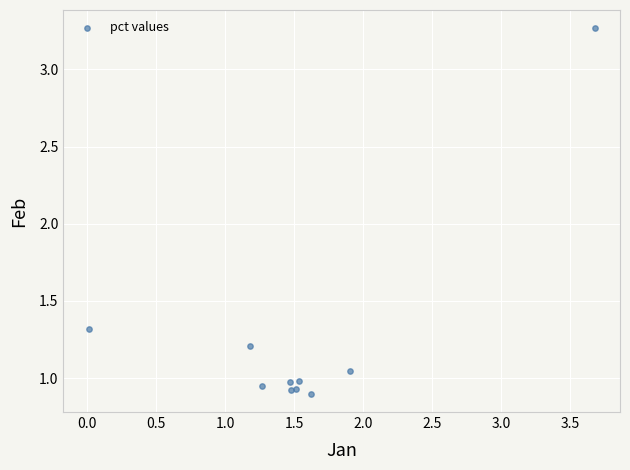

What Y value in the scatter plot is closest to 2?

1.3